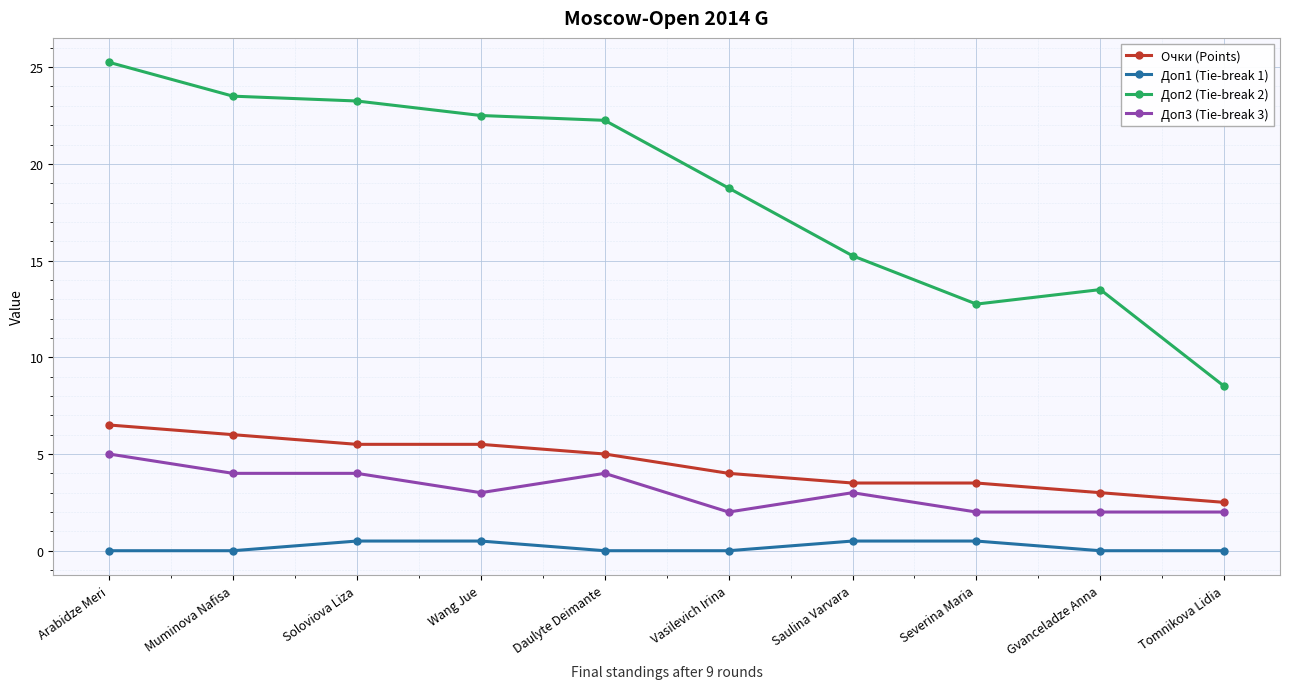

Which series has the largest total across all categories?

Доп2 (Tie-break 2)